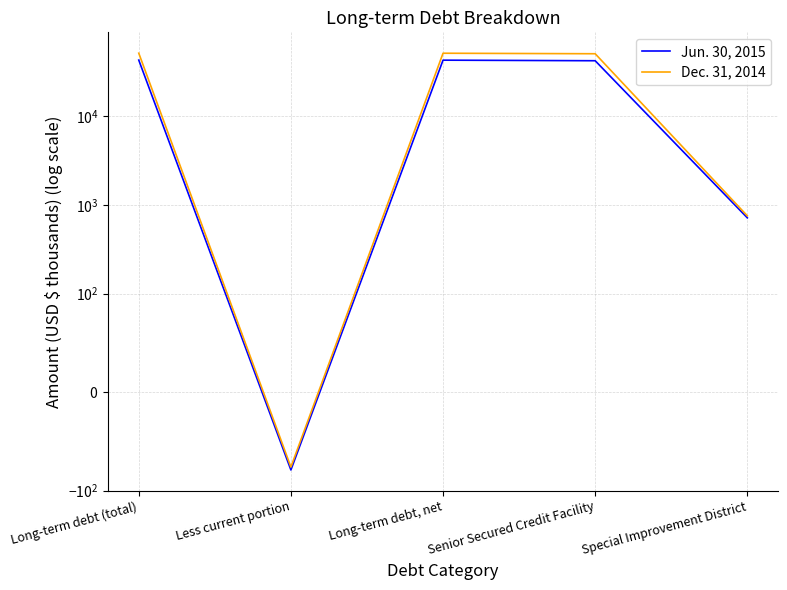

How many interior local valleys does the Jun. 30, 2015 series have?

1